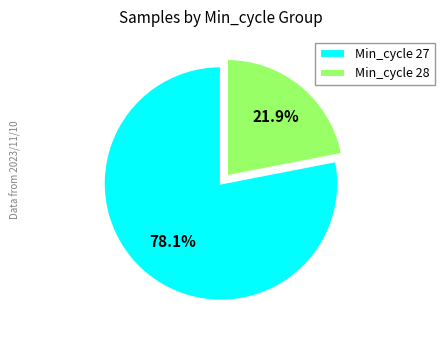

Which has a higher value, Min_cycle 27 or Min_cycle 28?

Min_cycle 27